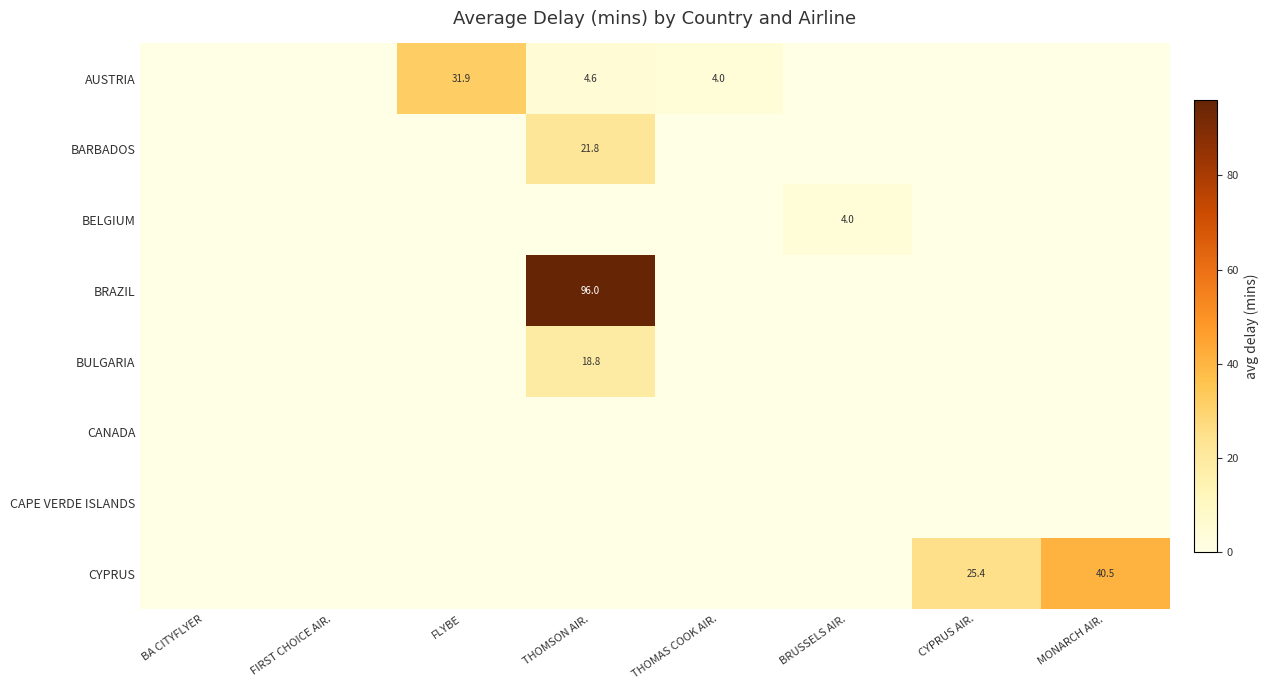

Between THOMSON AIR. and BRUSSELS AIR., which series saw the biggest shift?

BRAZIL